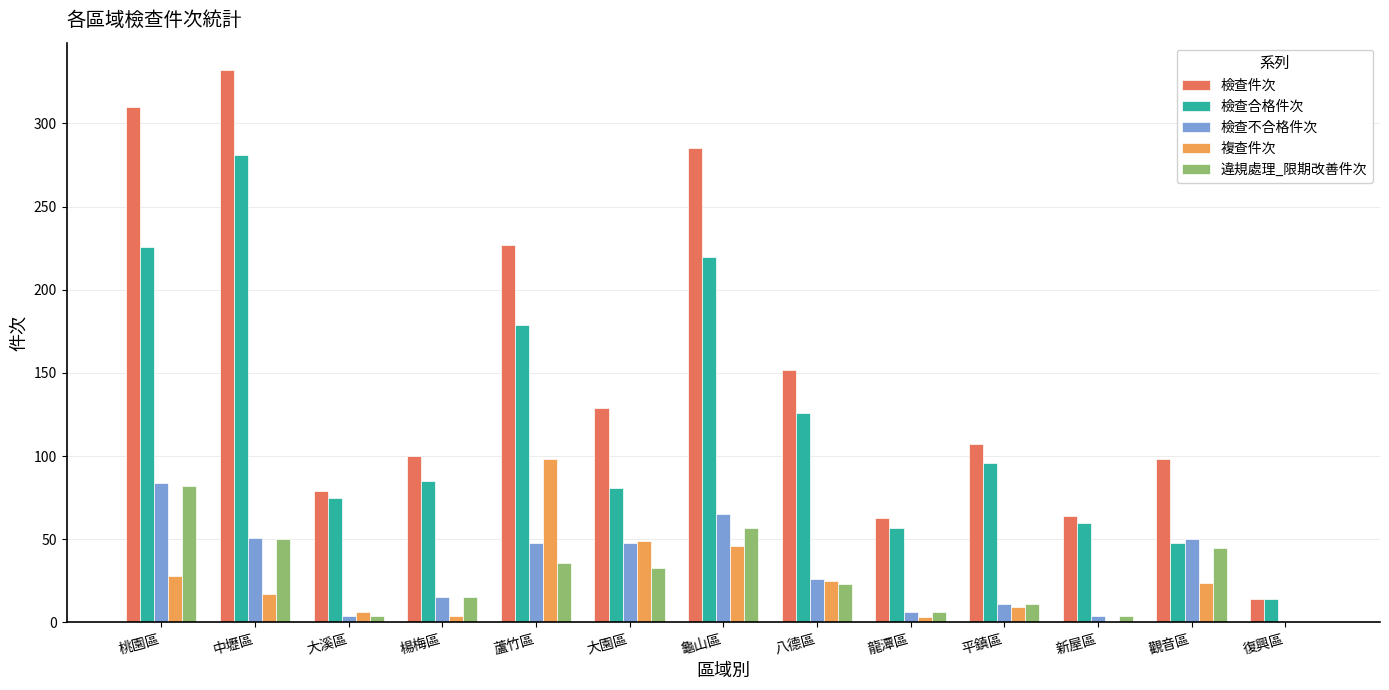

Which category has the highest value across all series?

中壢區